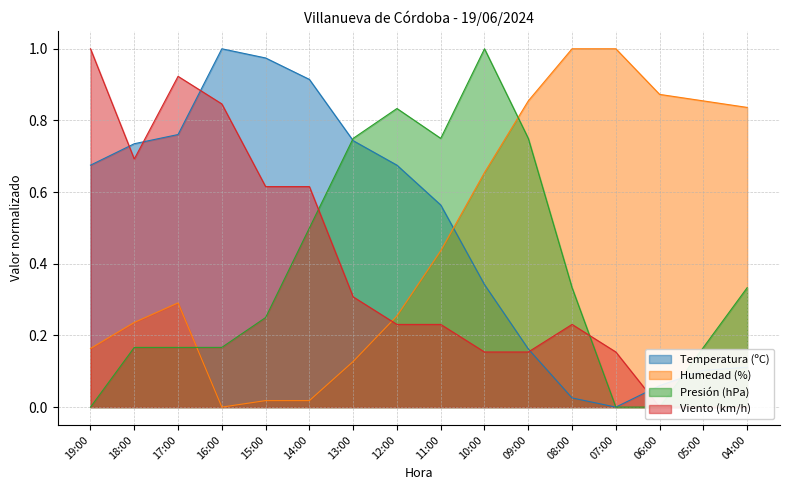

Which series ends up on top after the final intersection of Viento (km/h) and Temperatura (ºC)?

Temperatura (ºC)